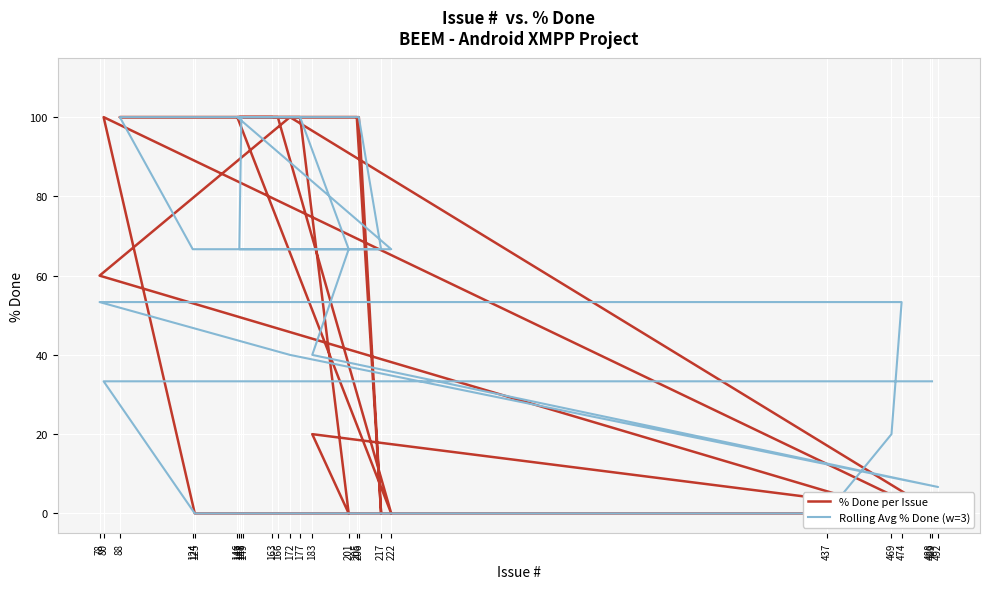

What is the label of the 24th point from the right?

149